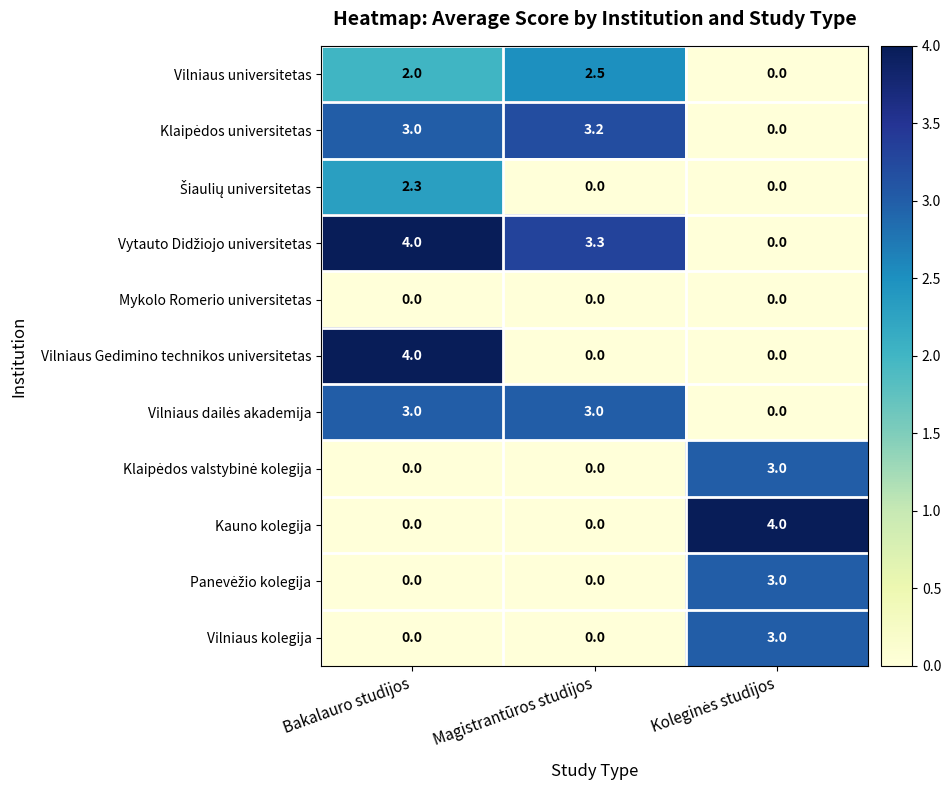

The Vilniaus universitetas series shows 2.5 at Magistrantūros studijos. True or false?

True